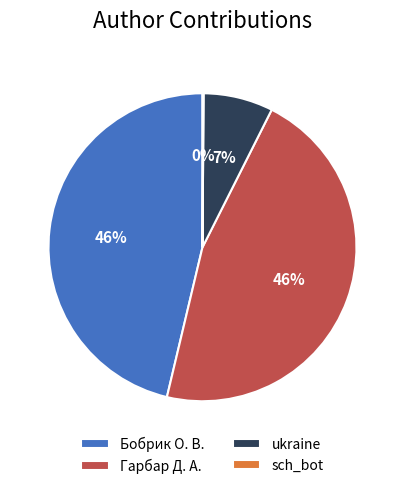

Is there any slice that represents more than half of the pie?

No